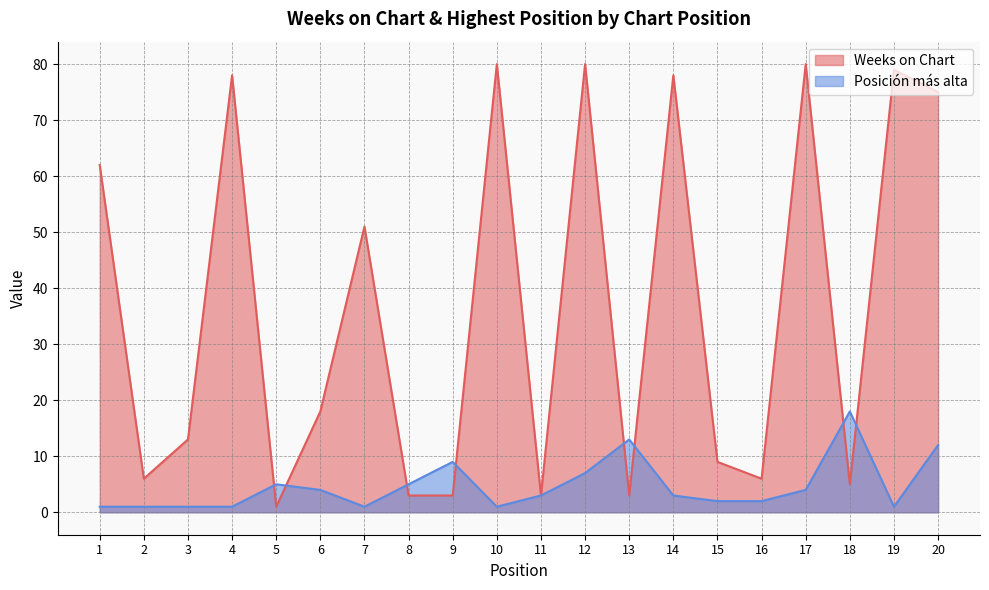

In Posición más alta, how many points are lower than both neighbors (excluding endpoints)?

3